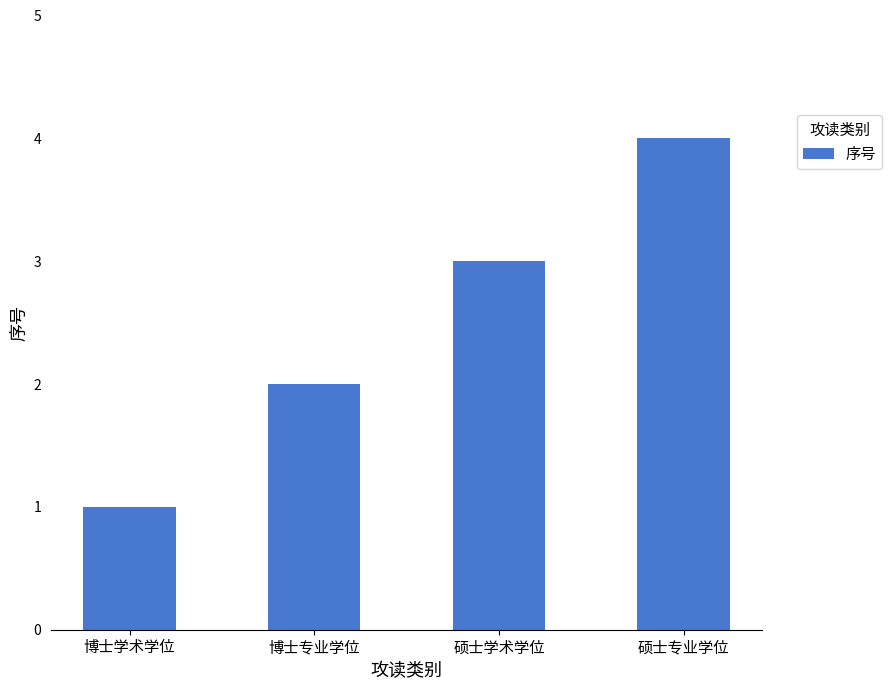

How many values are below 3?

2